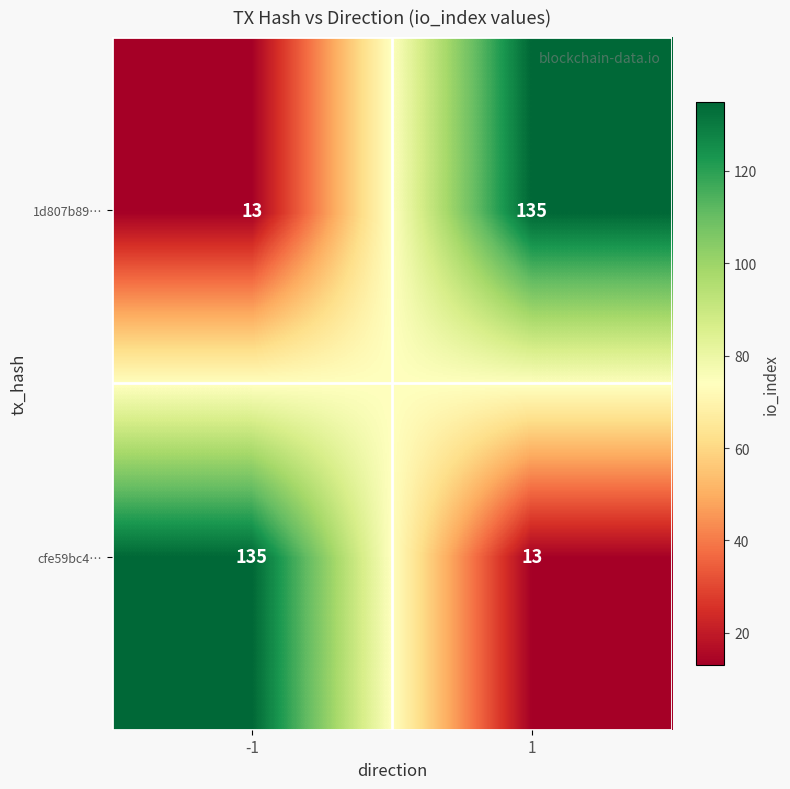

The 1d807b89… series shows 9 at -1. True or false?

False